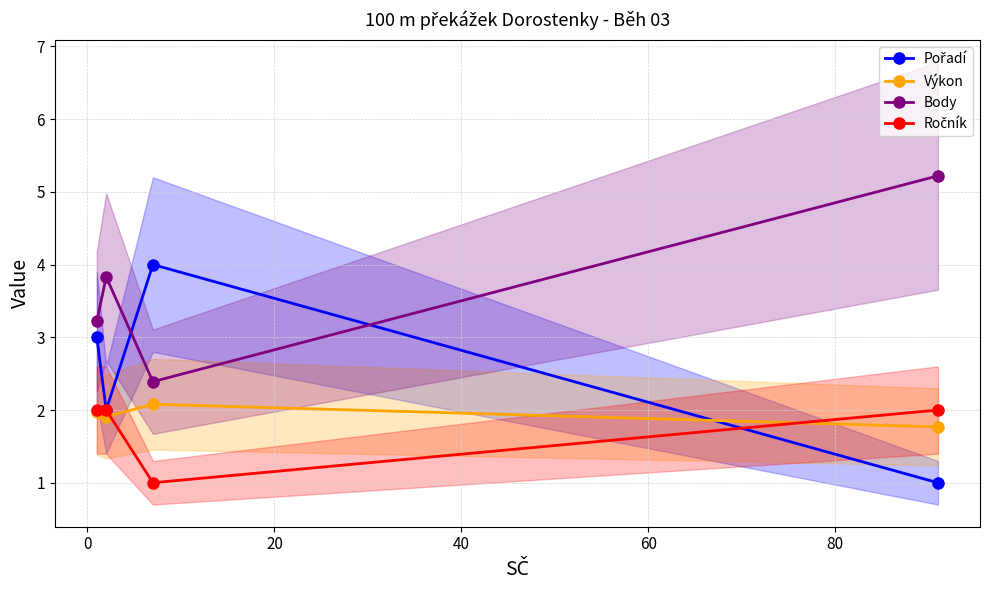

In Body, how many points are higher than both neighbors (excluding endpoints)?

1